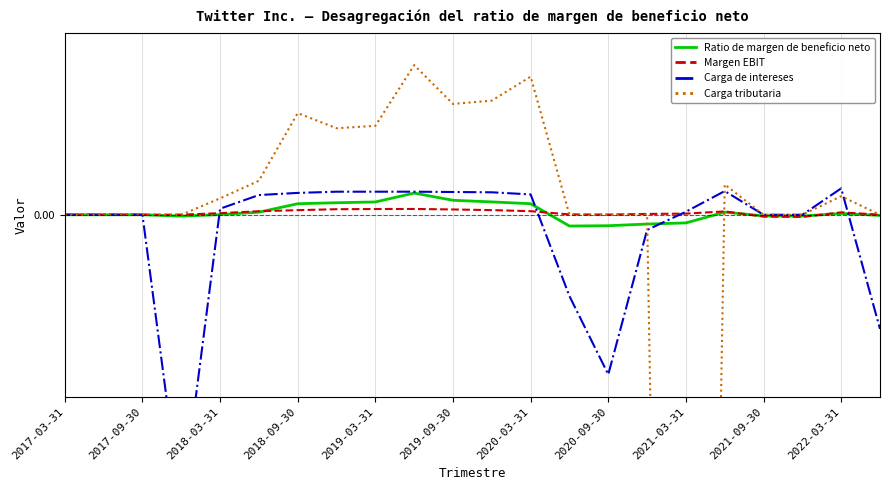

How many times do Margen EBIT and Carga de intereses cross each other?

4